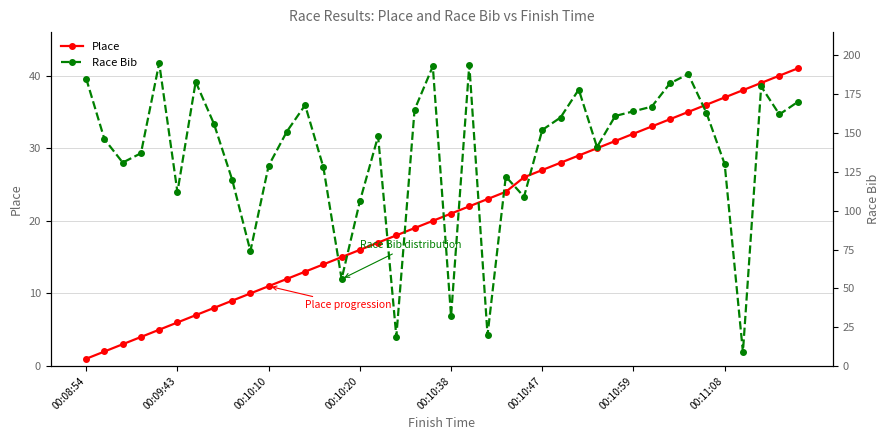

True or false: Race Bib has a value of 207 at 00:09:43.

False